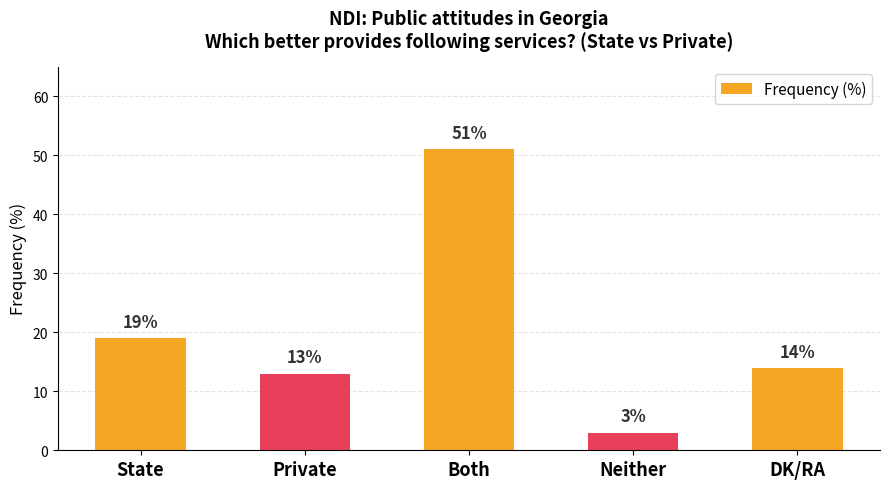

What is the greatest value displayed?

51